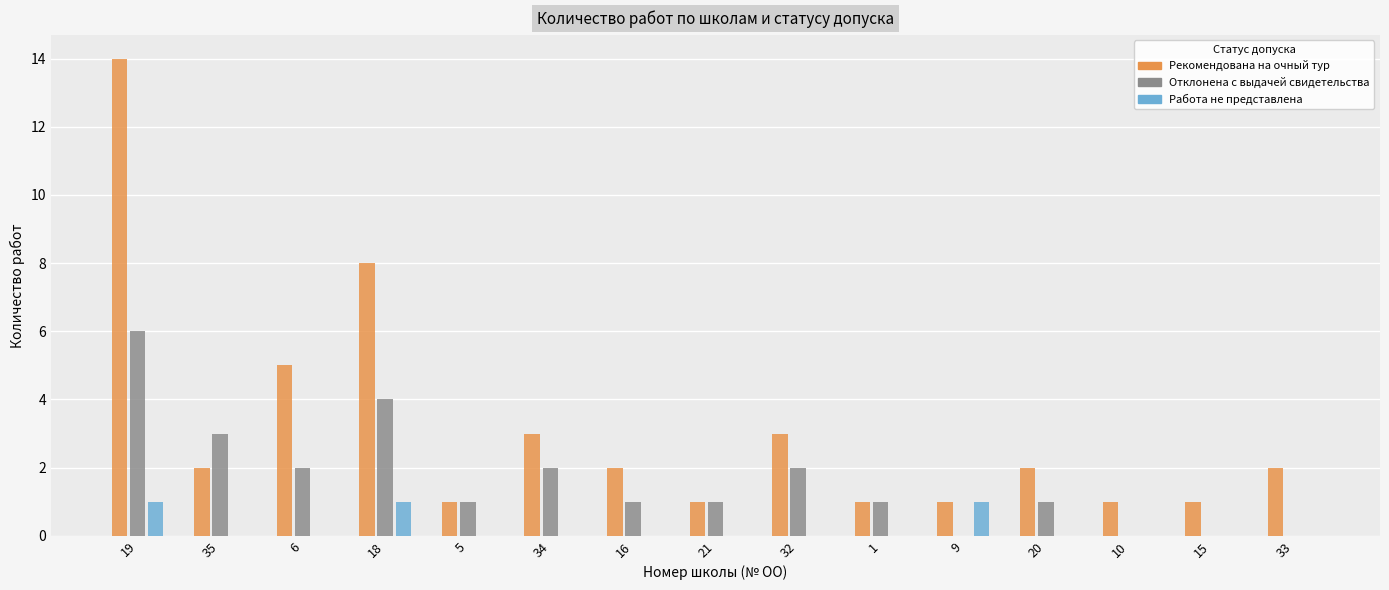

The Рекомендована на очный тур series shows 7 at 6. True or false?

False